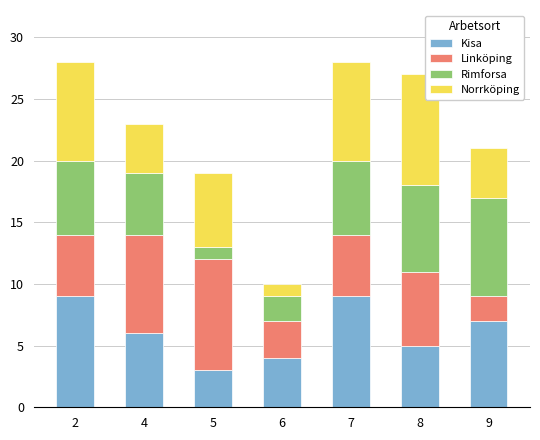

Reading left to right, list the values for the Kisa series.

2=9	4=6	5=3	6=4	7=9	8=5	9=7